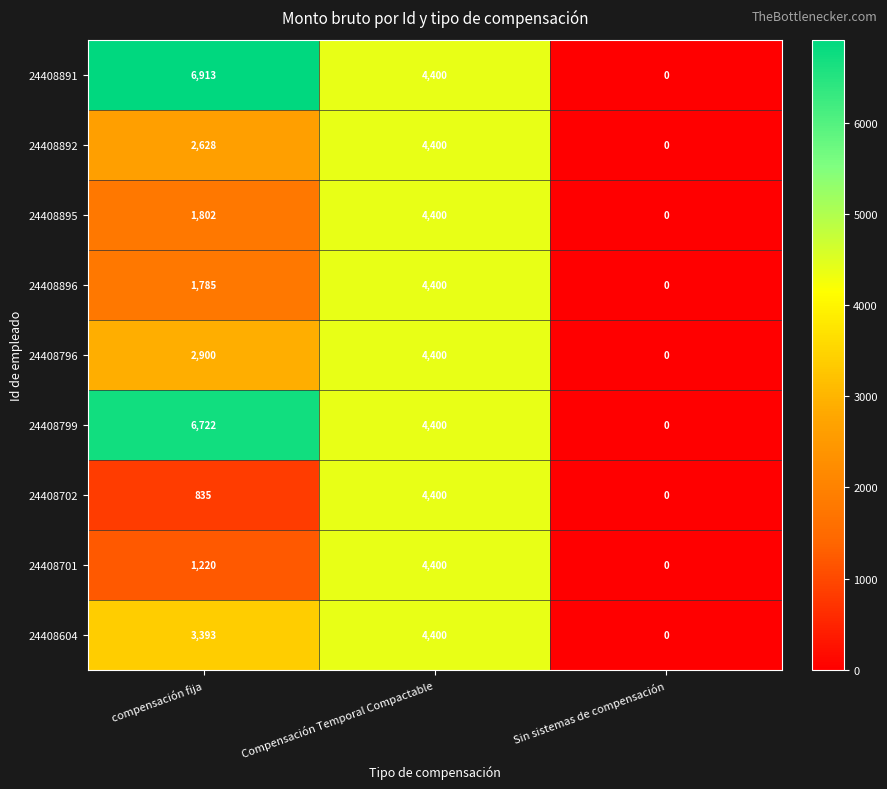

What is the spread (max minus min) of values at compensación fija?

6078